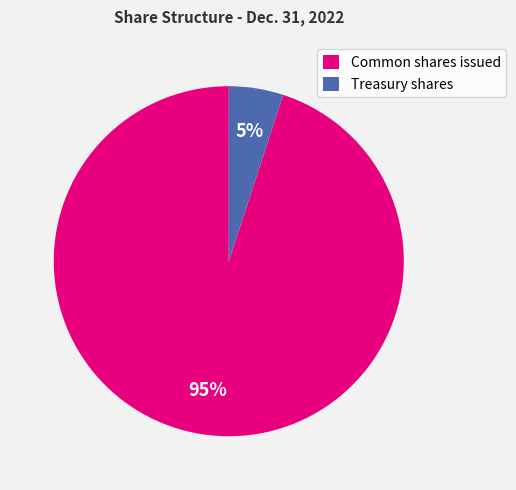

What is the ratio of the value at Treasury shares to the value at Common shares issued?

0.1